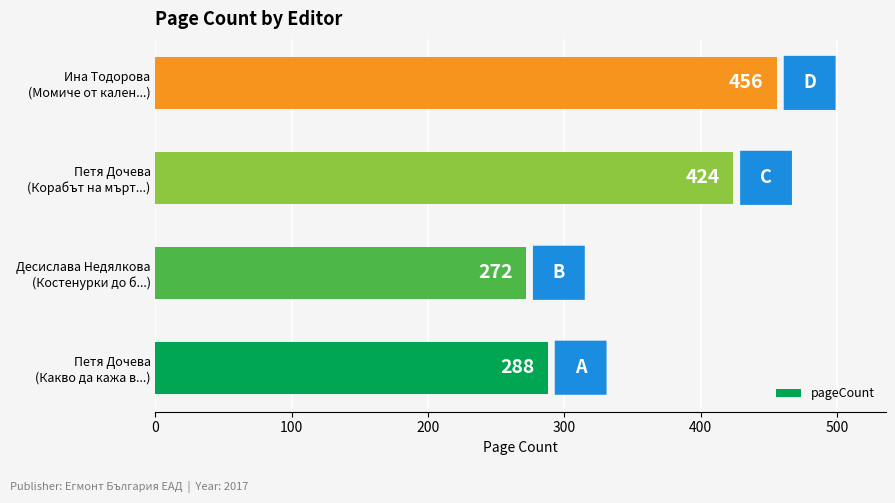

What is the average value?

360